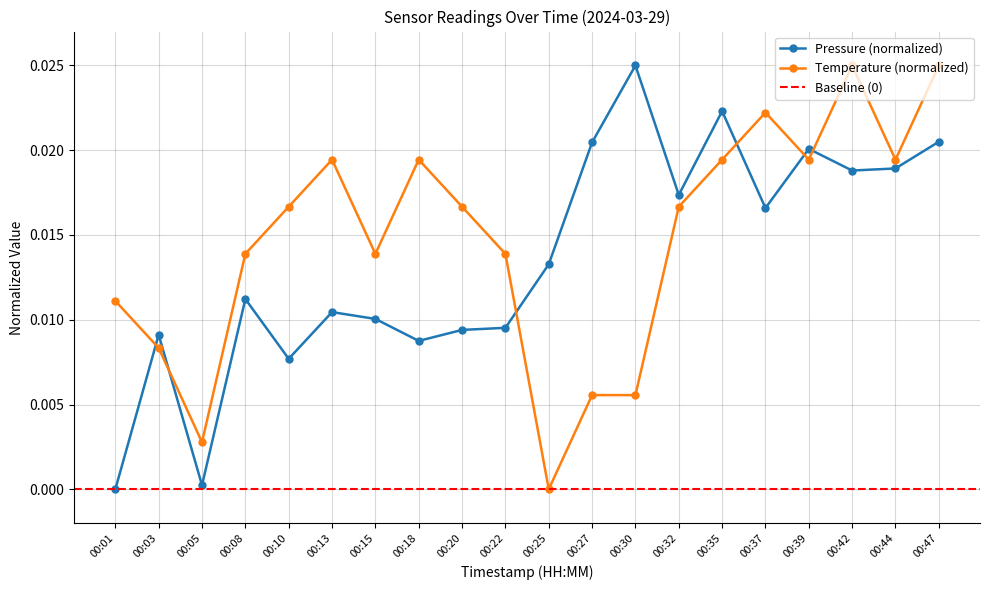

List the series in order of their overall mean, lowest first.

pressure, temperature